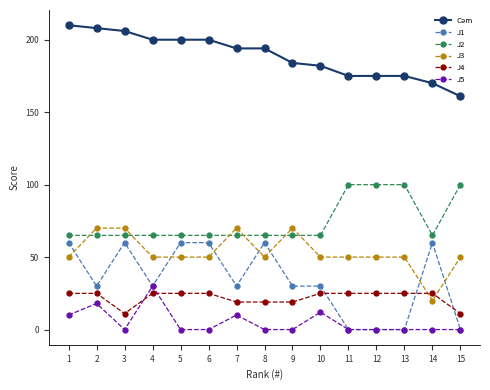

The J3 series shows 93 at 9. True or false?

False